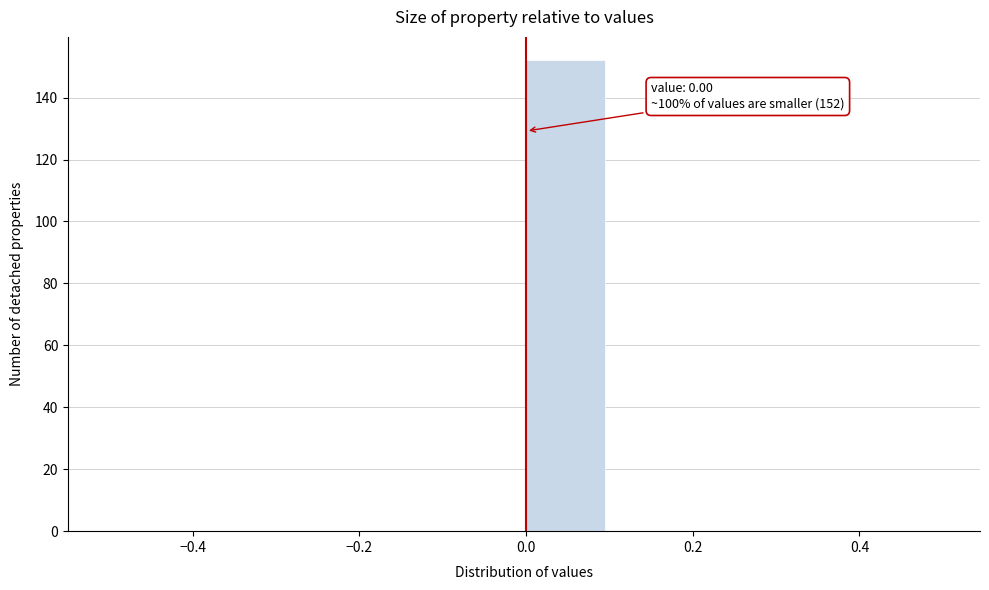

Over which range of the x-axis is the bar tallest?

0.0 to 0.1